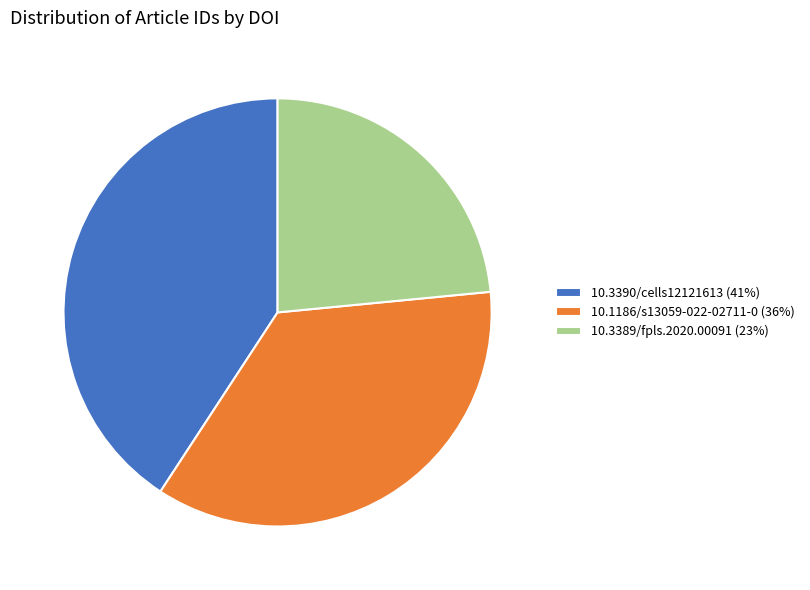

Is it true that 10.3390/cells12121613 is 55% of the pie?

False